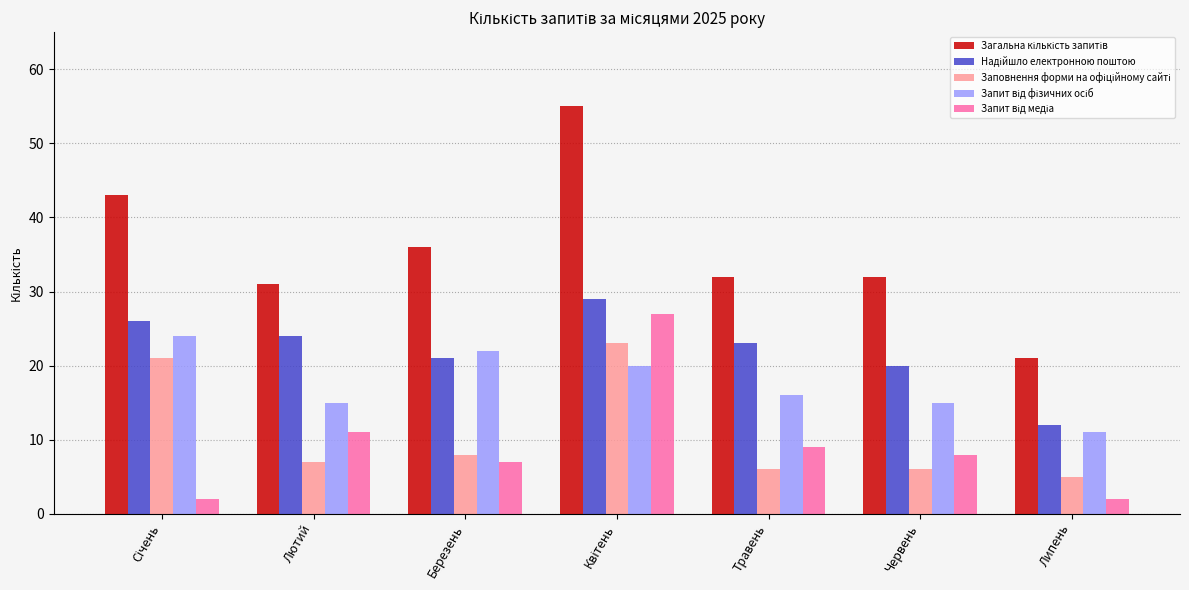

What is the difference between the highest and lowest values at Липень?

19